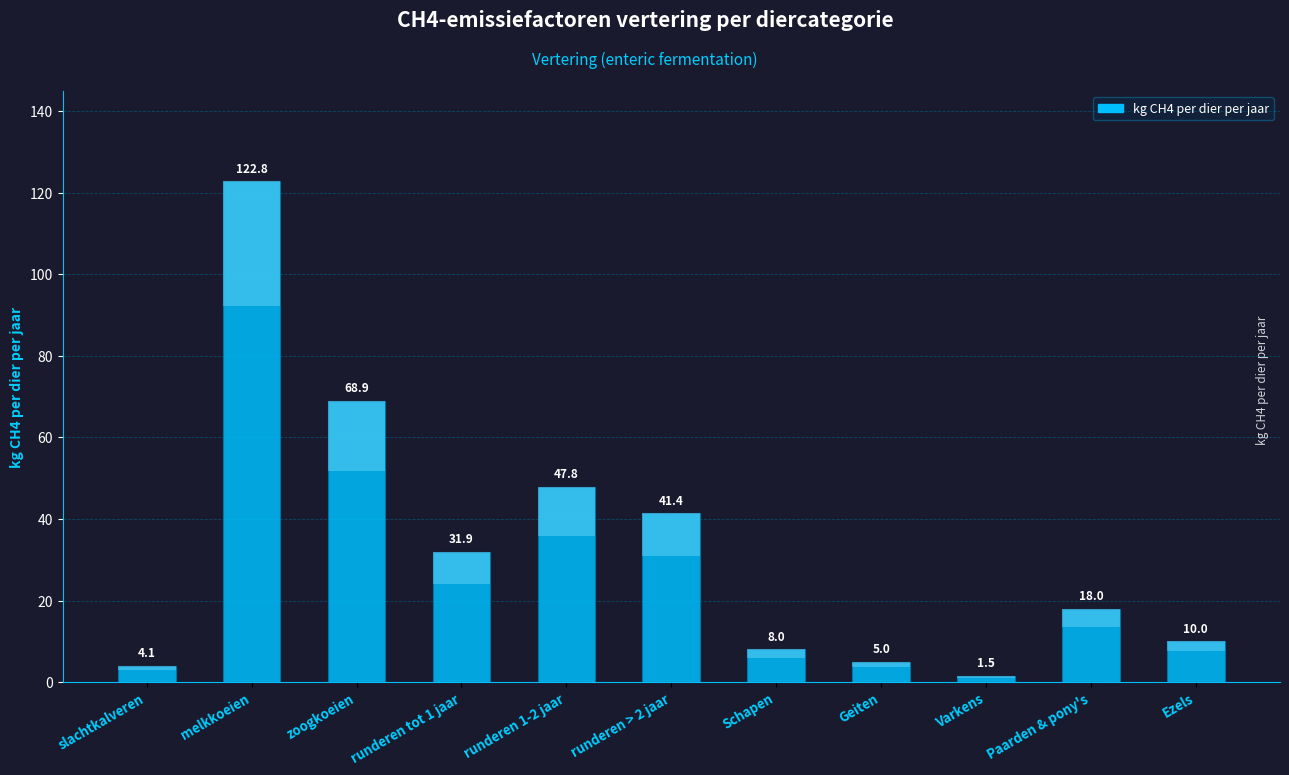

List the labels in order of value, largest first.

melkkoeien, zoogkoeien, runderen 1-2 jaar, runderen > 2 jaar, runderen tot 1 jaar, Paarden & pony's, Ezels, Schapen, Geiten, slachtkalveren, Varkens